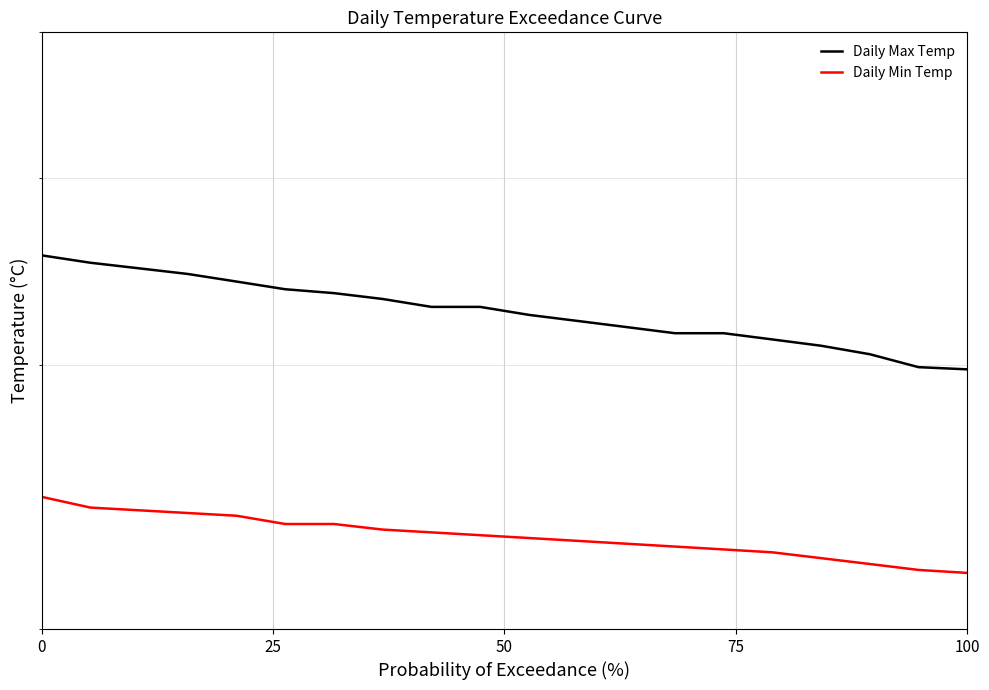

List the series in order of their peak value, lowest first.

Daily Min Temp, Daily Max Temp